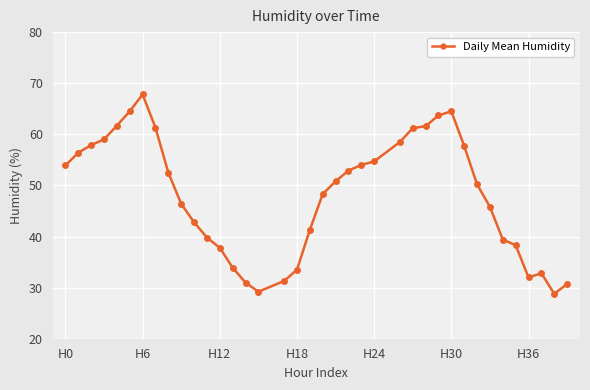

What is the greatest value displayed?

67.8